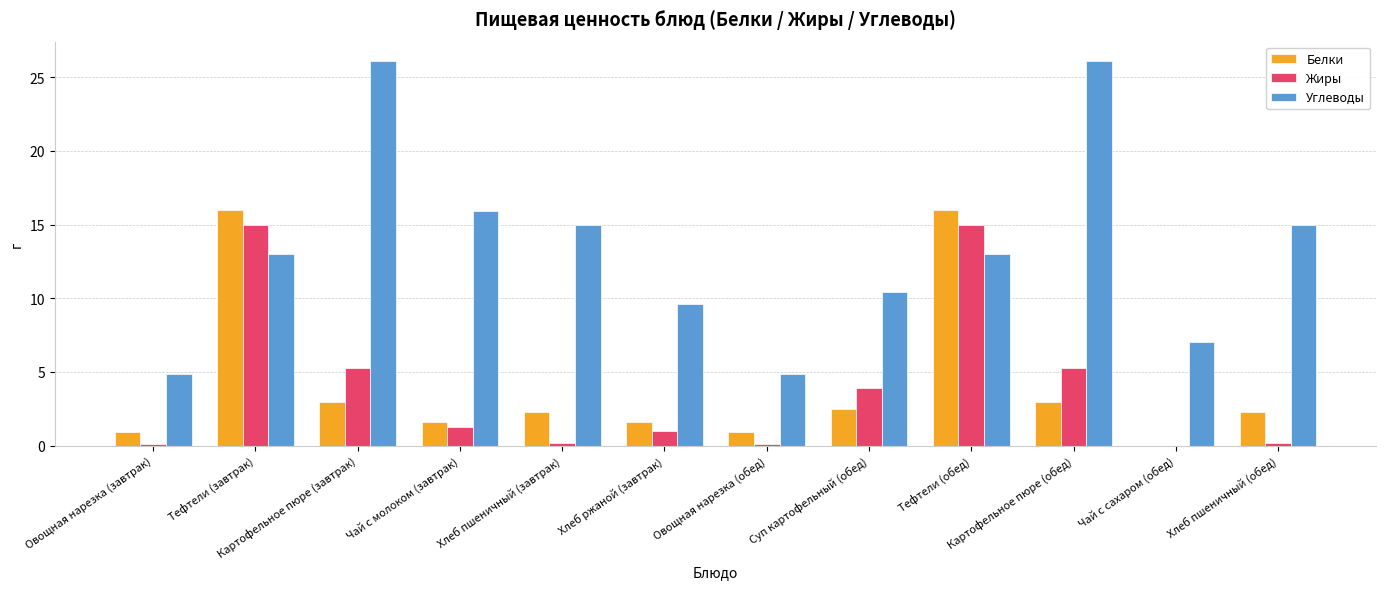

What is the approximate value of Жиры at Овощная нарезка (обед)?

0.1